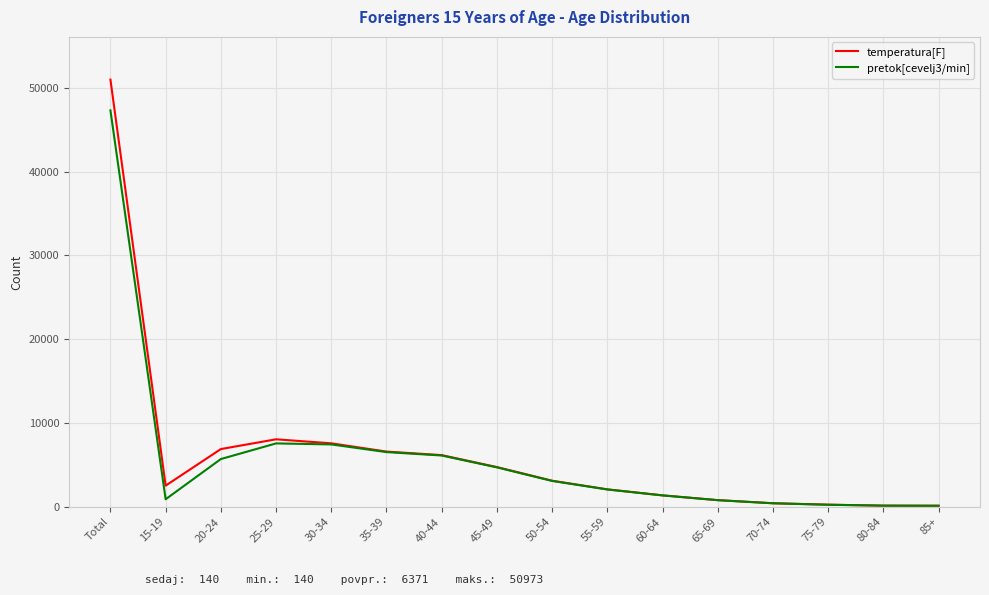

Which series has the widest spread of values?

temperatura[F]